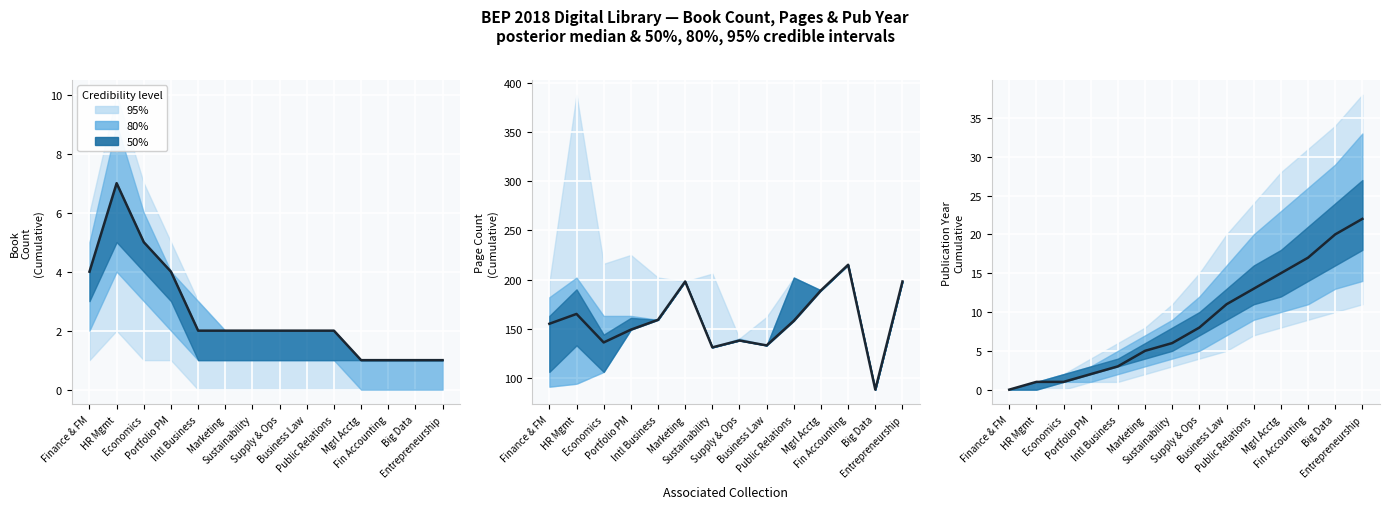

What is the label of the 6th point from the left?

Marketing